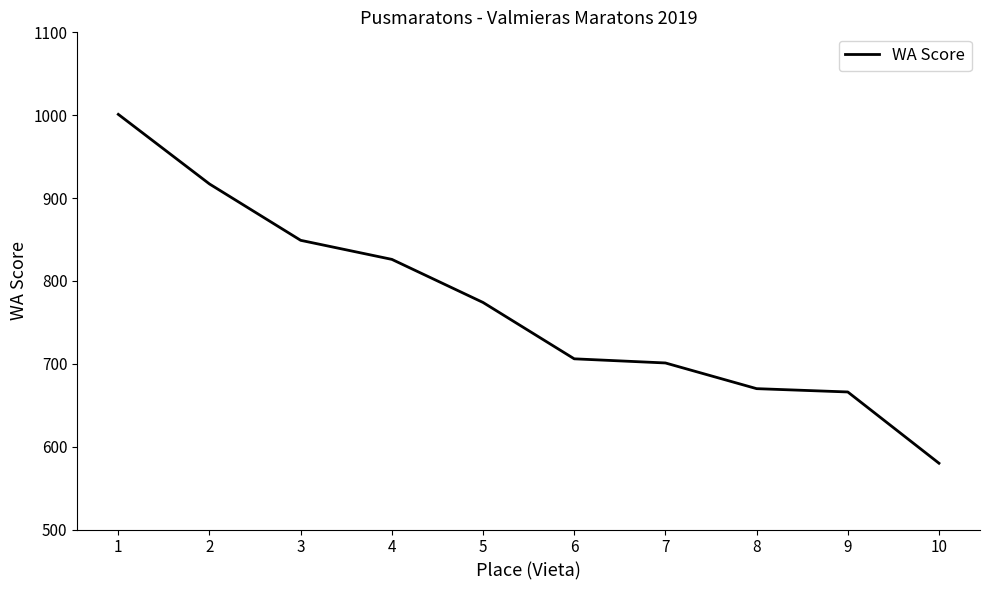

Approximately how many times larger is the value at 7 compared to 1?

0.7